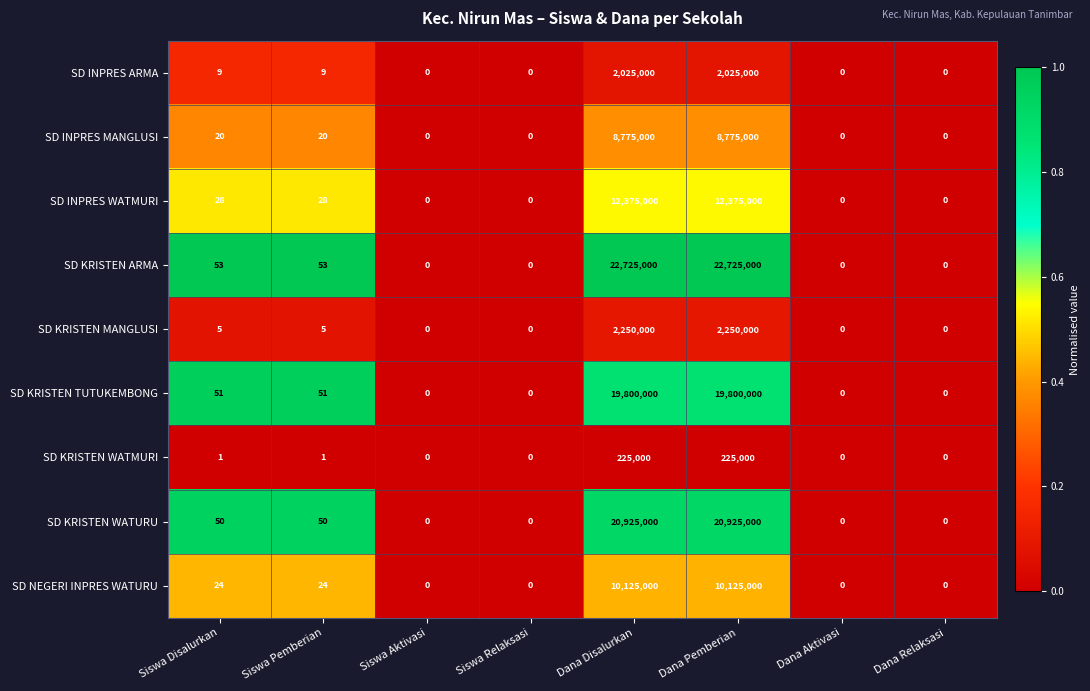

What is the average value of the SD NEGERI INPRES WATURU series?

2531256